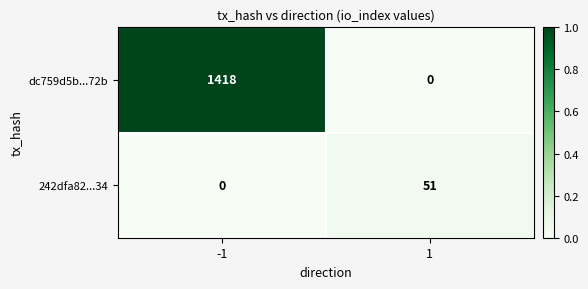

The 242dfa82...34 series shows -34 at -1. True or false?

False